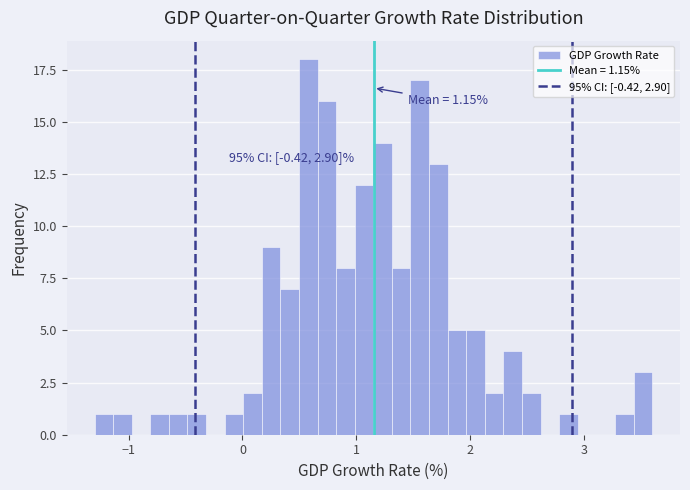

Read against the x-axis, roughly where is the centre of the tallest bar?

0.6